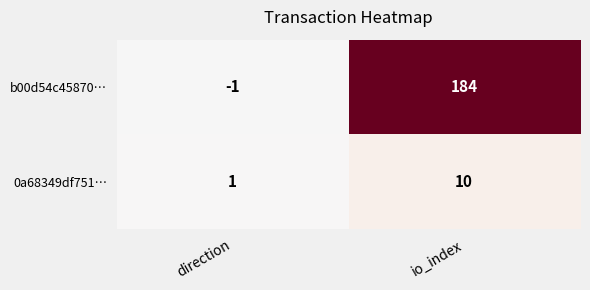

Rank the series by their maximum value, from highest to lowest.

b00d54c45870…, 0a68349df751…